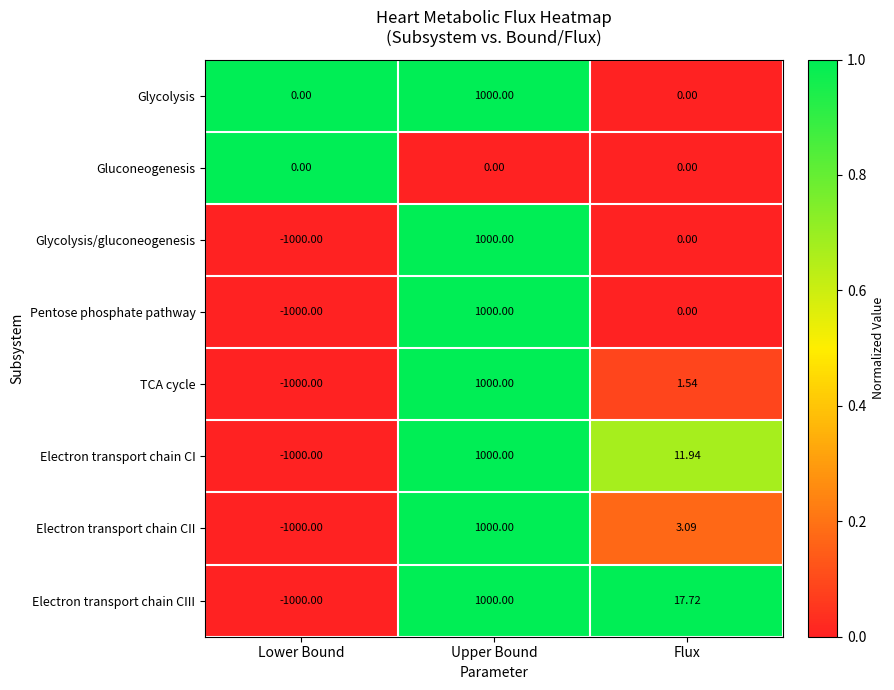

Which series has the largest total across all categories?

Glycolysis